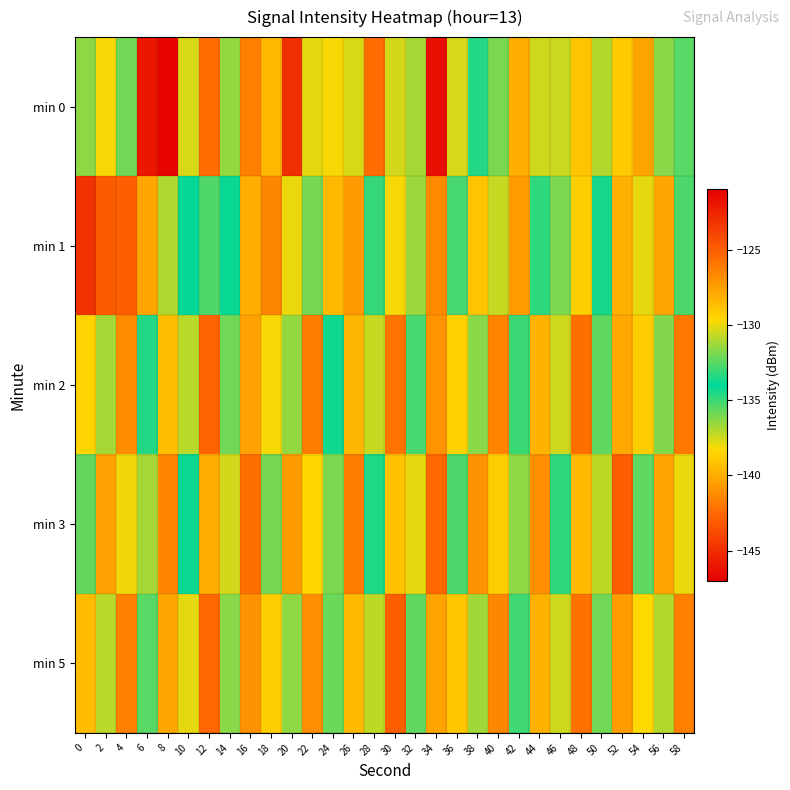

List the series in order of their peak value, highest first.

min 0, min 1, min 3, min 5, min 2